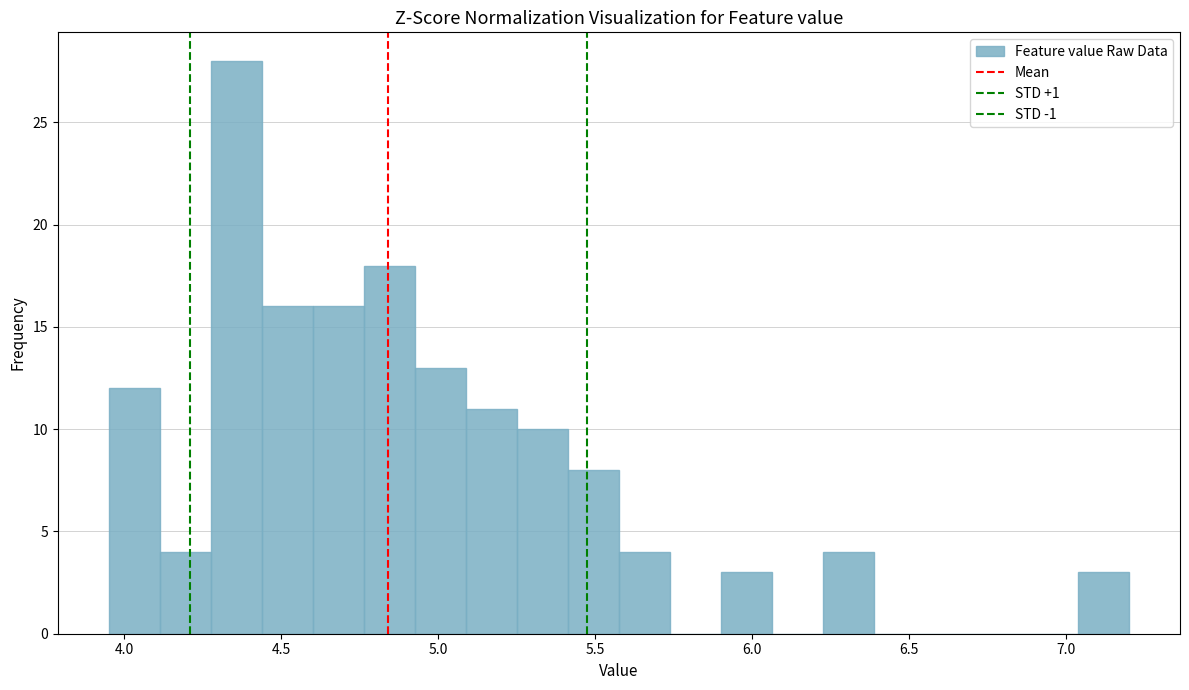

Read against the x-axis, roughly where is the centre of the tallest bar?

4.35